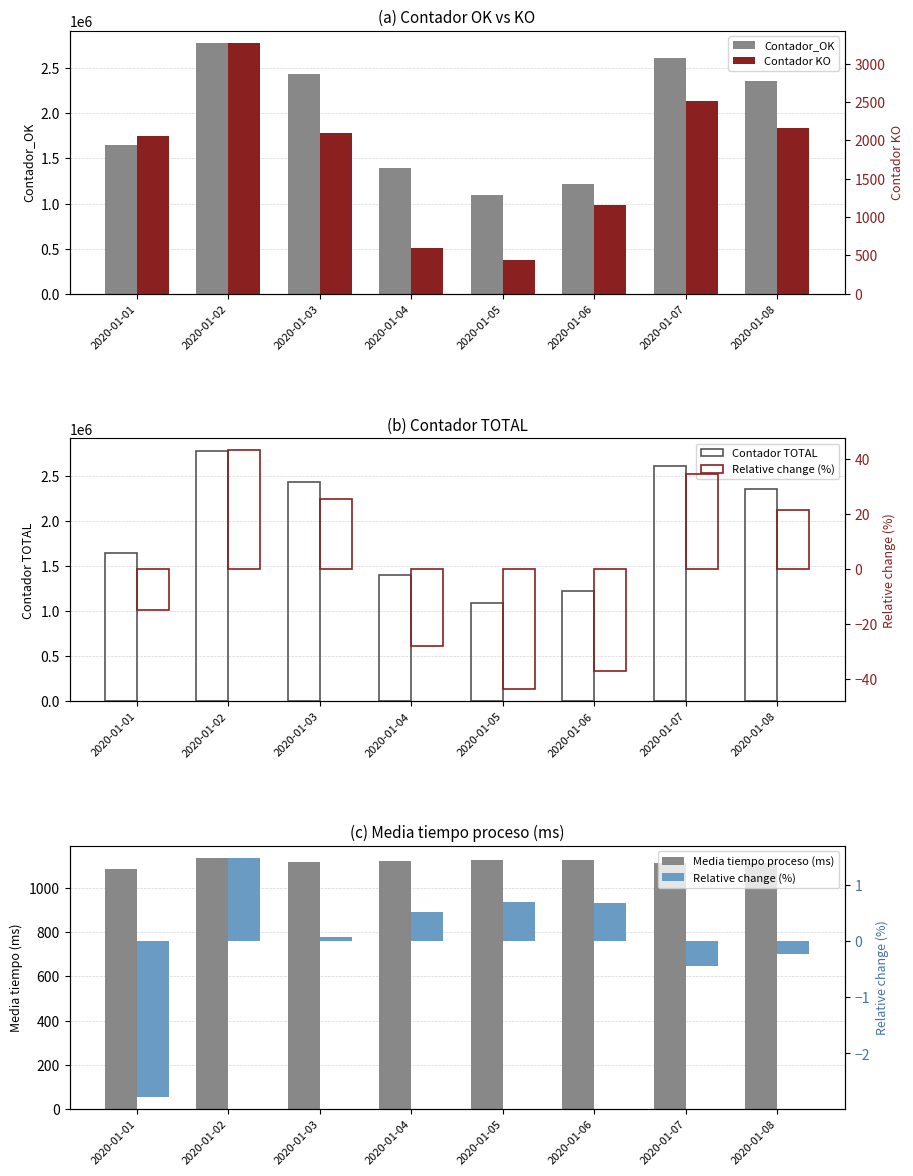

Reading right to left, what are all the values shown in this chart?

Contador_OK: 2020-01-08=2355068.0	2020-01-07=2610550.0	2020-01-06=1219402.0	2020-01-05=1088912.0	2020-01-04=1397321.0	2020-01-03=2430432.0	2020-01-02=2775339.0	2020-01-01=1646256.0
Contador TOTAL: 2020-01-08=2357234.0	2020-01-07=2613066.0	2020-01-06=1220565.0	2020-01-05=1089353.0	2020-01-04=1397911.0	2020-01-03=2432529.0	2020-01-02=2778603.0	2020-01-01=1648314.0
Media tiempo proceso (ms): 2020-01-08=1115.9	2020-01-07=1113.7	2020-01-06=1126.1	2020-01-05=1126.3	2020-01-04=1124.3	2020-01-03=1119.3	2020-01-02=1135.1	2020-01-01=1087.5
Contador KO: 2020-01-08=2166.0	2020-01-07=2516.0	2020-01-06=1163.0	2020-01-05=441.0	2020-01-04=590.0	2020-01-03=2097.0	2020-01-02=3264.0	2020-01-01=2058.0
Relative change (%): 2020-01-08=-0.2	2020-01-07=-0.4	2020-01-06=0.7	2020-01-05=0.7	2020-01-04=0.5	2020-01-03=0.1	2020-01-02=1.5	2020-01-01=-2.8